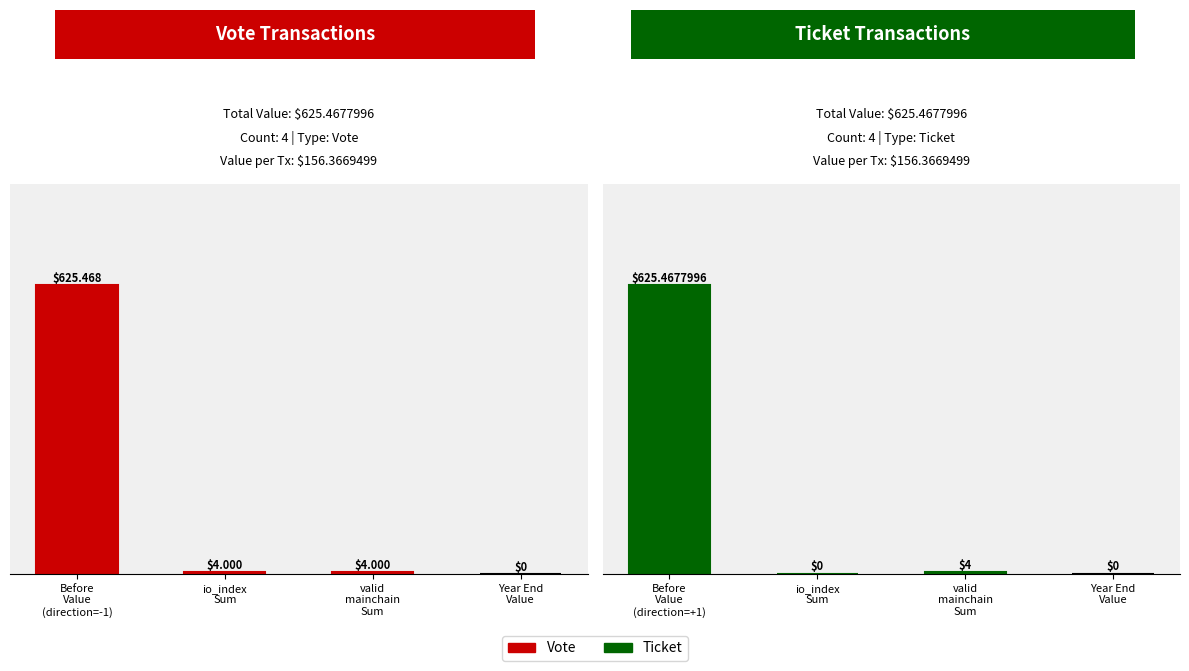

Rank the series at Year End
Value from highest to lowest value.

Ticket, Vote